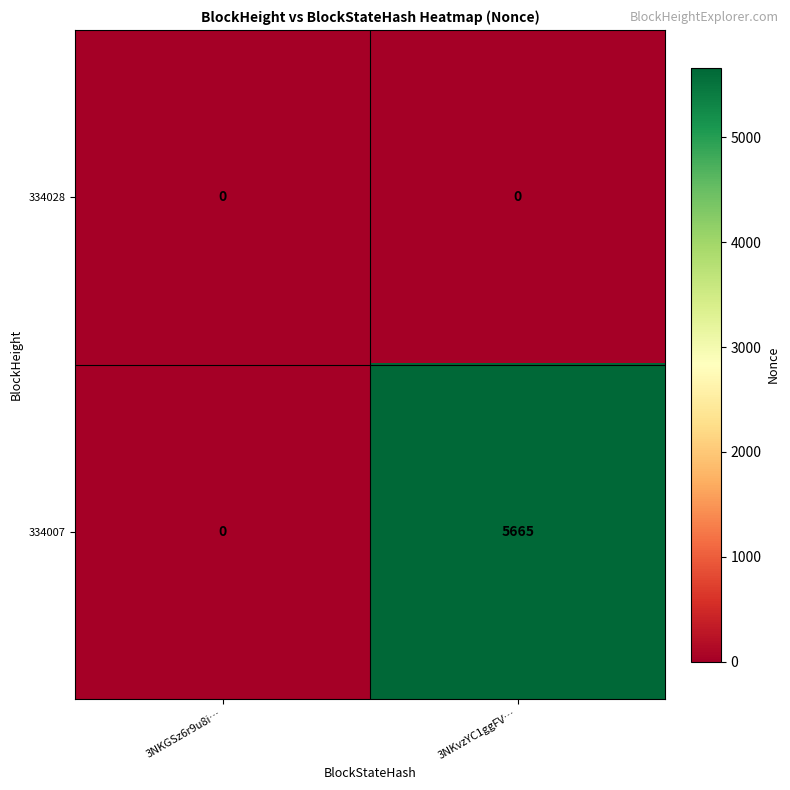

Rank the series by their maximum value, from lowest to highest.

334028, 334007